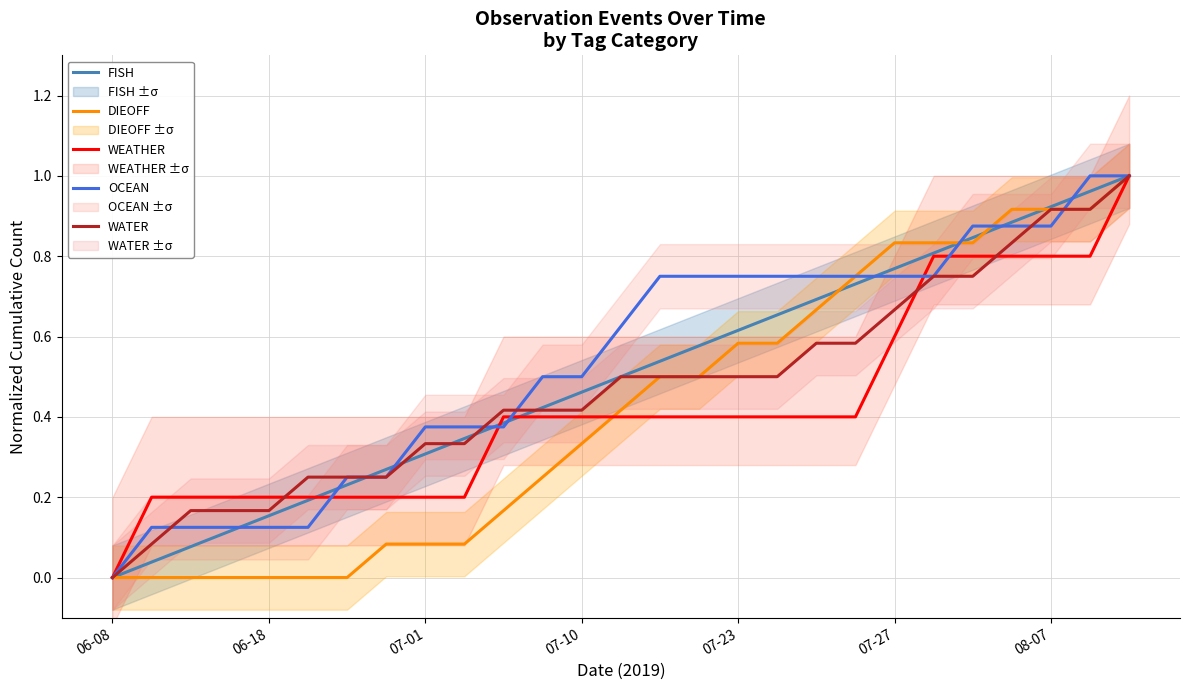

Which label corresponds to the smallest value in the chart?

06-08